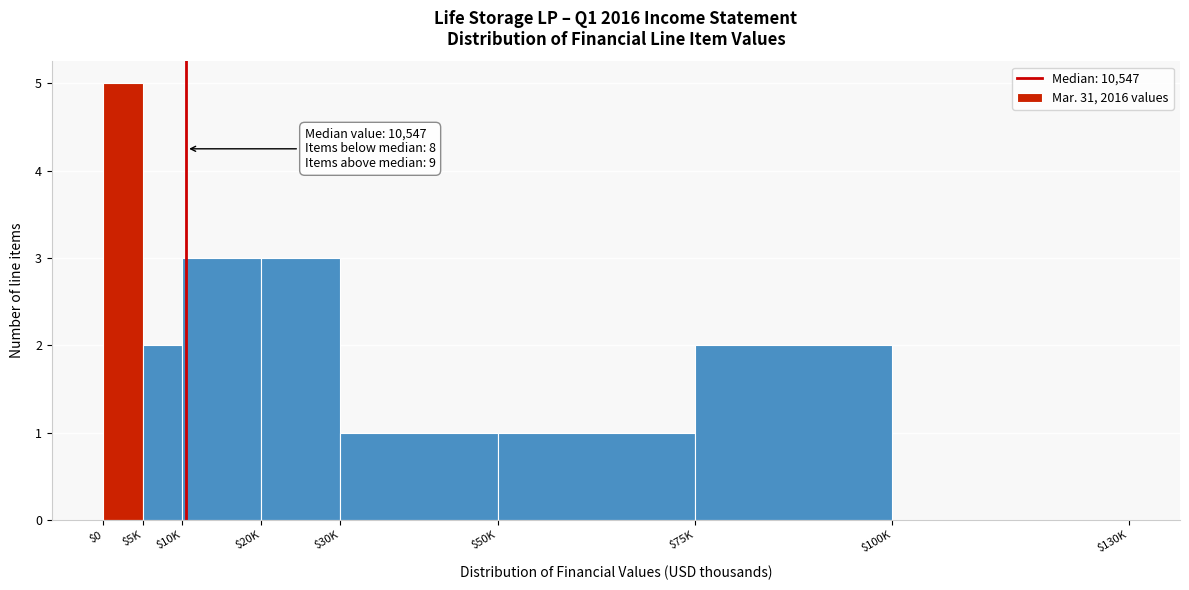

What is the greatest value displayed?

5